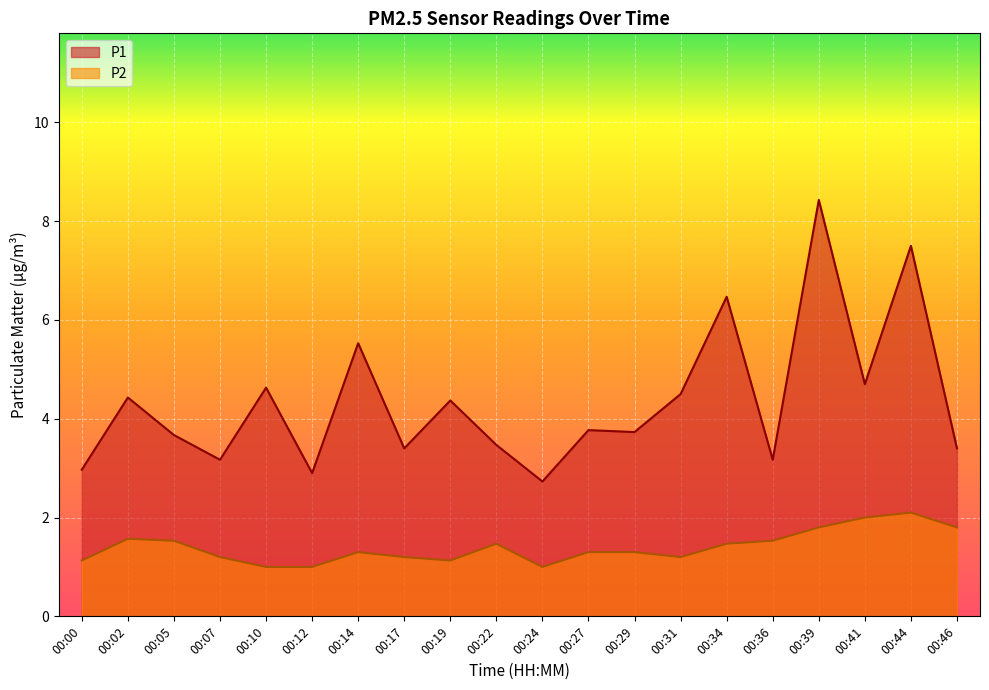

What is the sum of all P2 values?

28.0